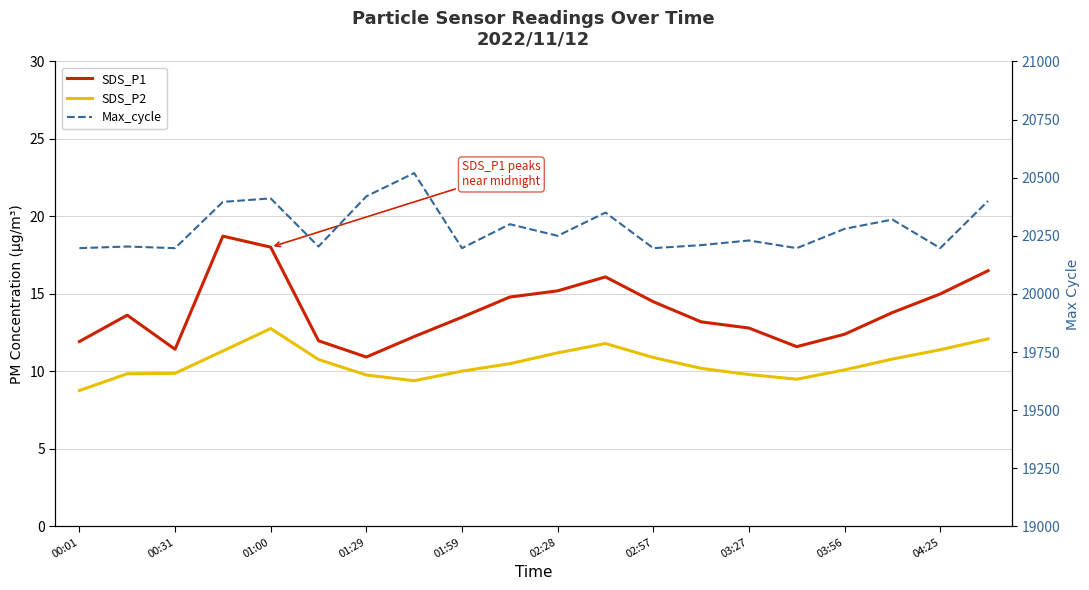

Is the value of SDS_P1 at 04:25 greater than the value of SDS_P2 at 14?

Yes